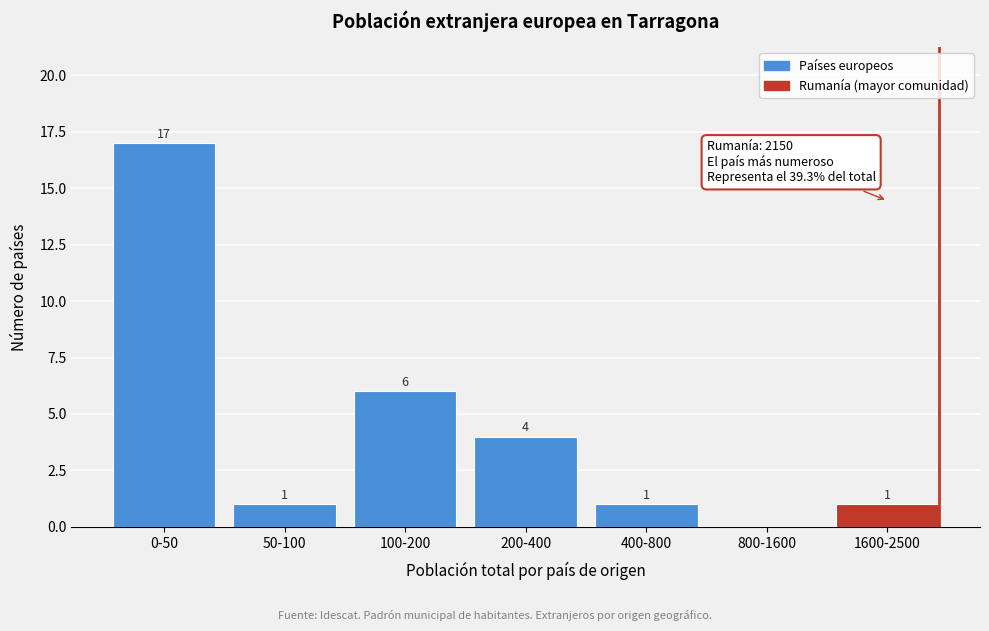

Reading left to right, transcribe all the data shown in this chart.

0-50=17	50-100=1	100-200=6	200-400=4	400-800=1	800-1600=0	1600-2500=1